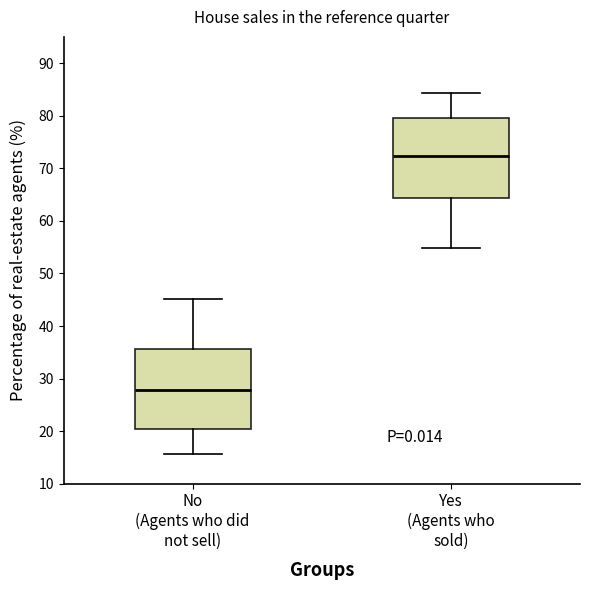

Where does the median line of the box for Yes (Agents who sold) sit on the y-axis? The values are not printed on the chart, so give them approximately, as read against the axis.

72